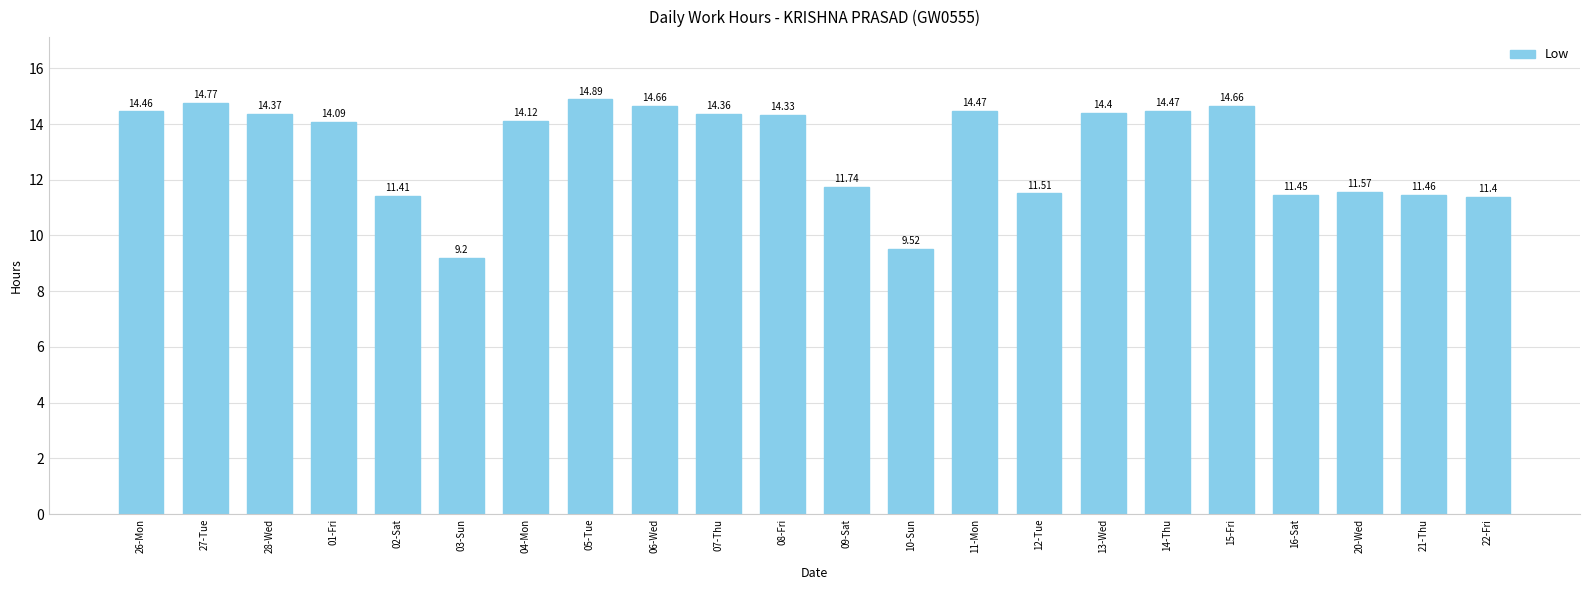

What is the average value?

13.1